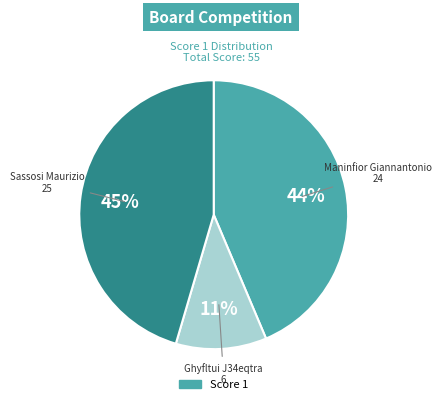

Is there a majority slice in this chart?

No